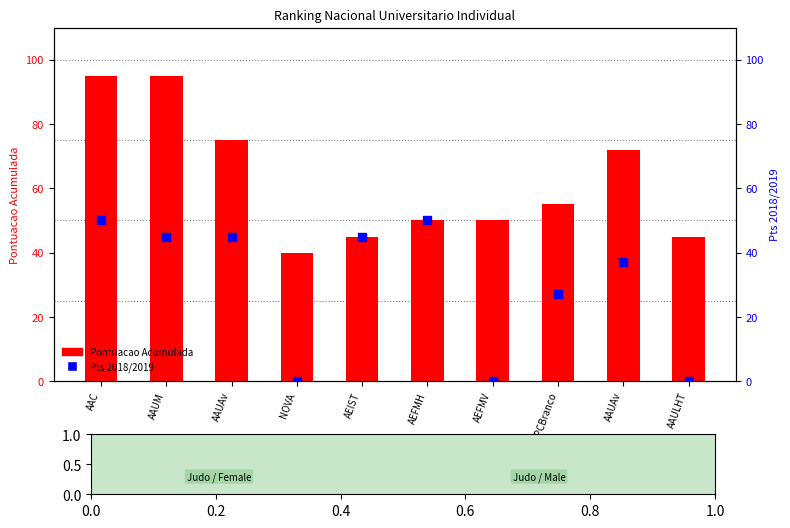

Which series reaches the minimum Y coordinate?

Pts 2018/2019